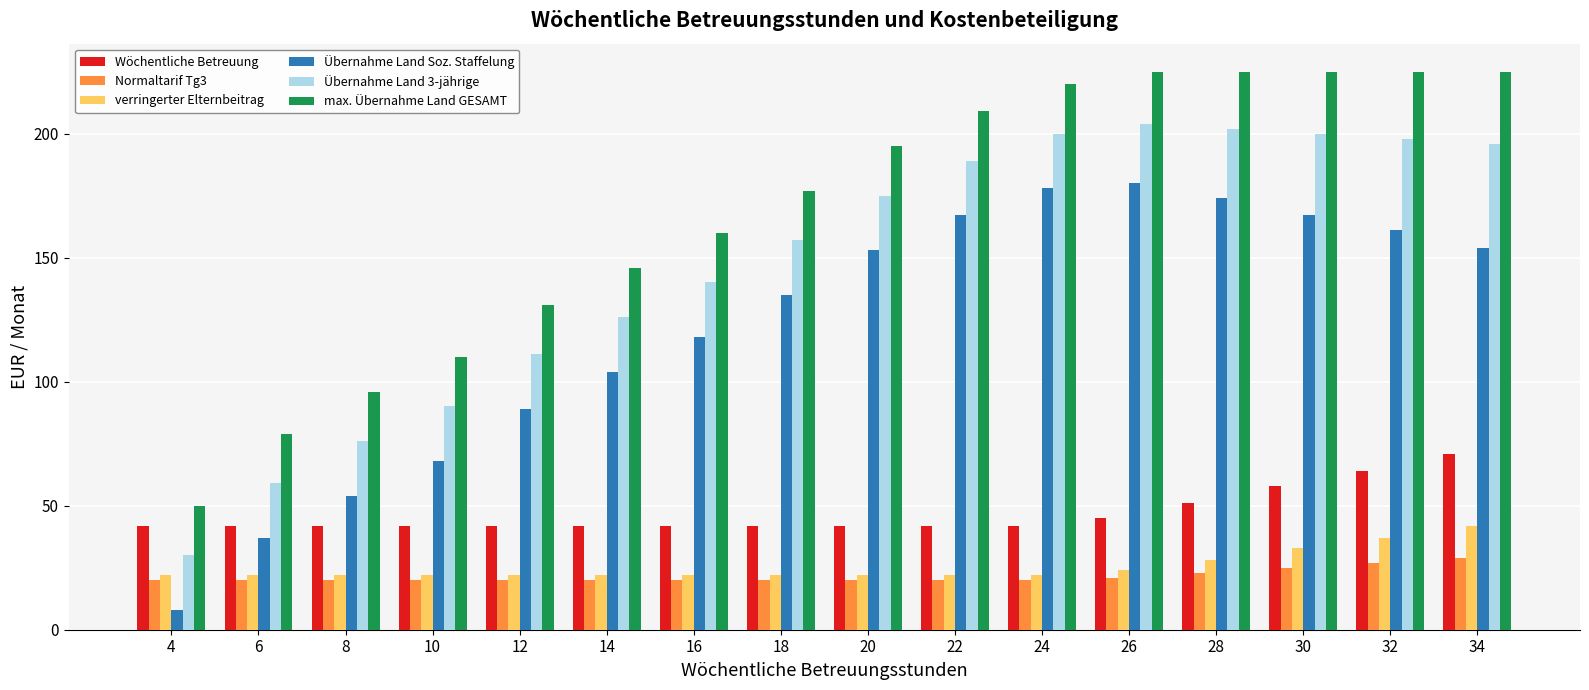

What are all the series names shown in the legend?

Wöchentliche Betreuung, Normaltarif Tg3, verringerter Elternbeitrag, Übernahme Land Soz. Staffelung, Übernahme Land 3-jährige, max. Übernahme Land GESAMT